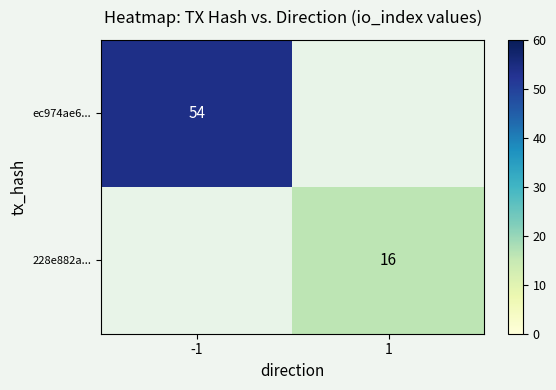

What is the difference between the highest and lowest values at 1?

16